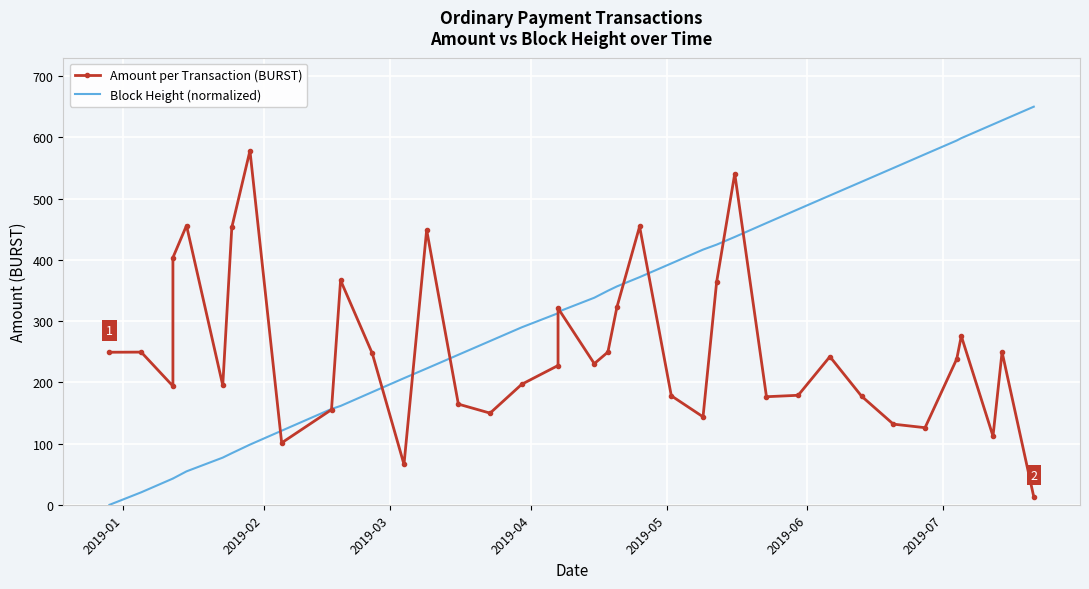

What are all the series names shown in the legend?

Amount per Transaction (BURST), Block Height (normalized)